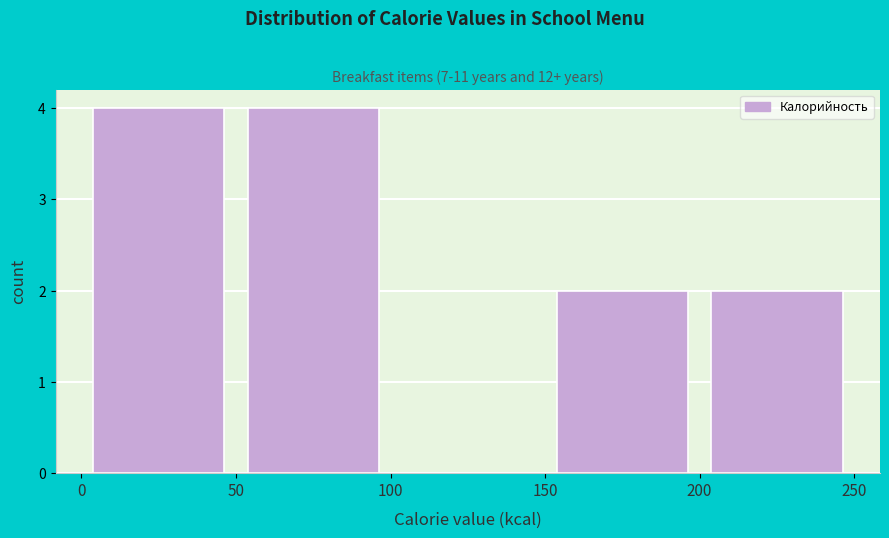

Reading left to right, transcribe this chart: for each bar, give the range it covers on the x-axis and its height. The values are not printed on the chart, so give them approximately, as read against the axis.

0 to 50: 4
50 to 100: 4
100 to 150: 0
150 to 200: 2
200 to 250: 2